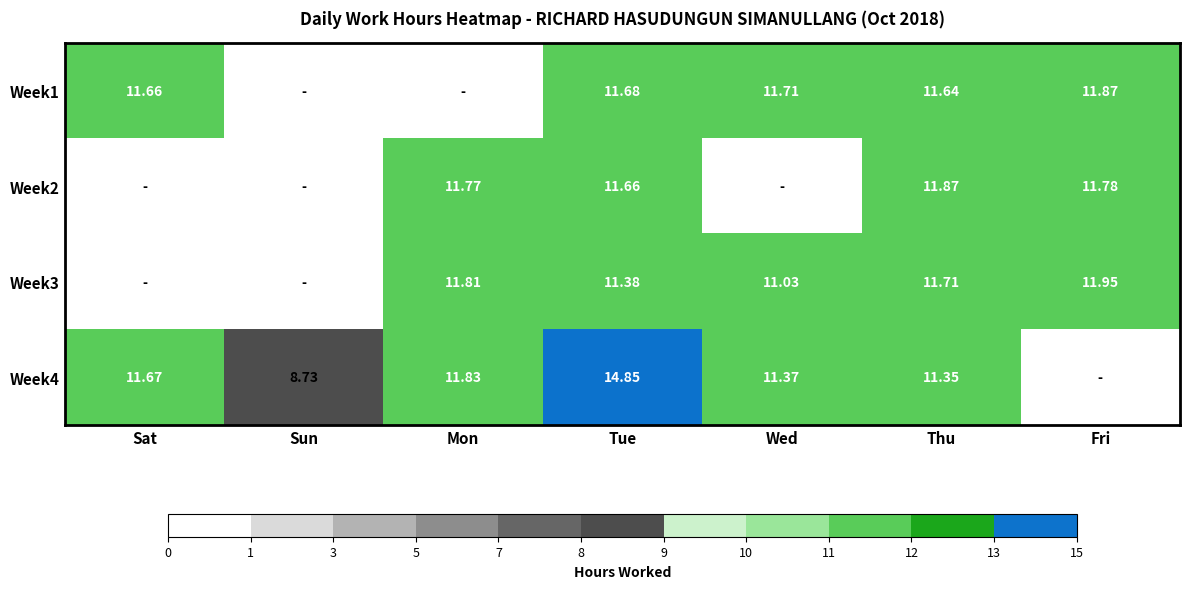

What is the difference between the Week1 values at Wed and Sat?

0.1